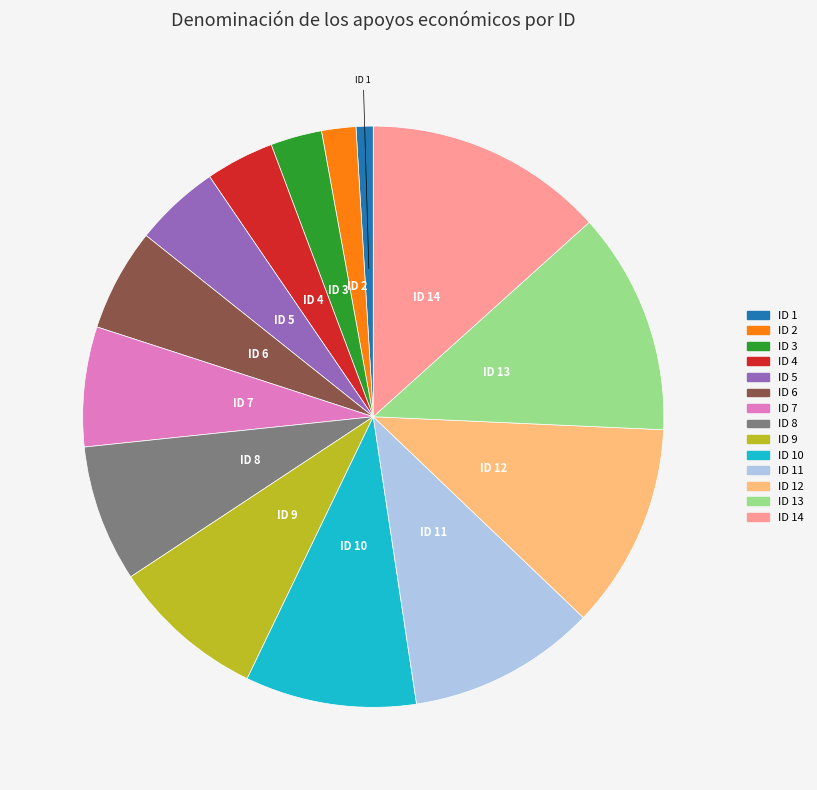

What is the smallest slice in the pie chart?

ID 1